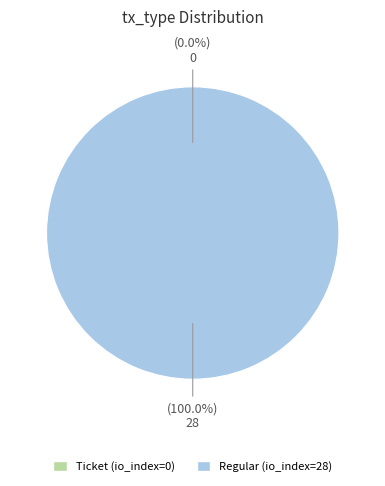

How many segments does this pie chart have?

2